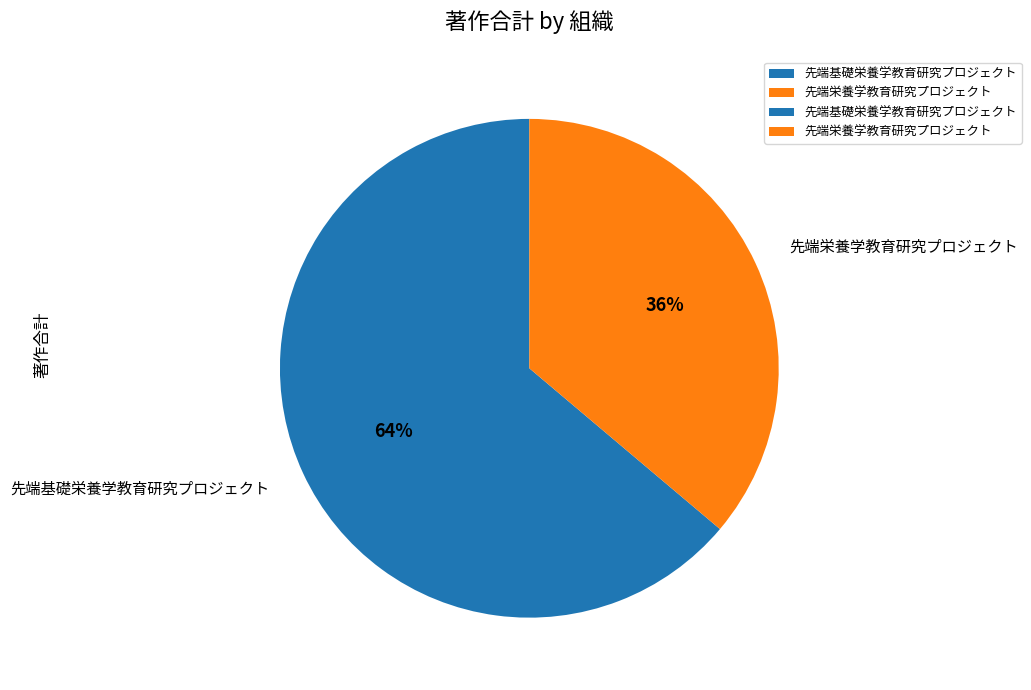

What is the ratio of the value at 先端栄養学教育研究プロジェクト to the value at 先端基礎栄養学教育研究プロジェクト?

0.6